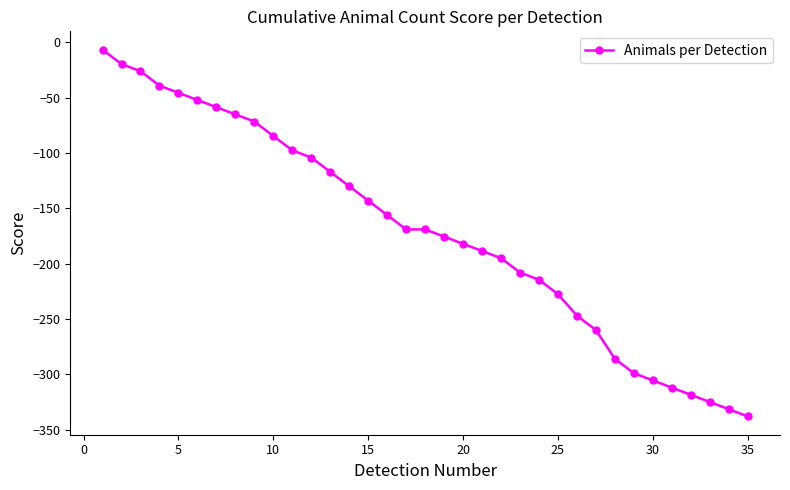

What is the value of the 5th point from the left?

-45.5